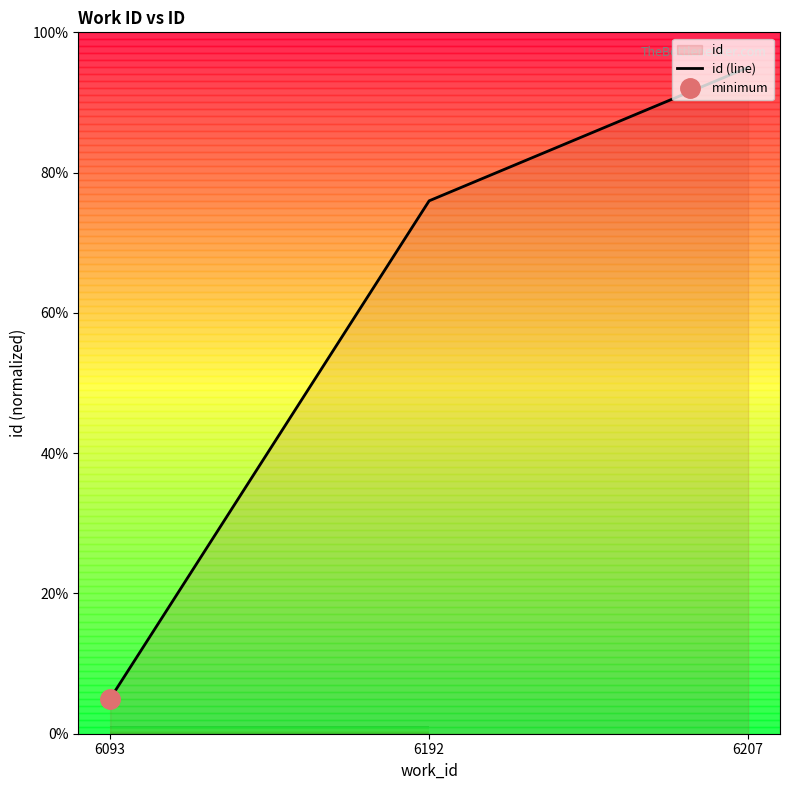

Between 6192 and 6207, which is larger?

6207